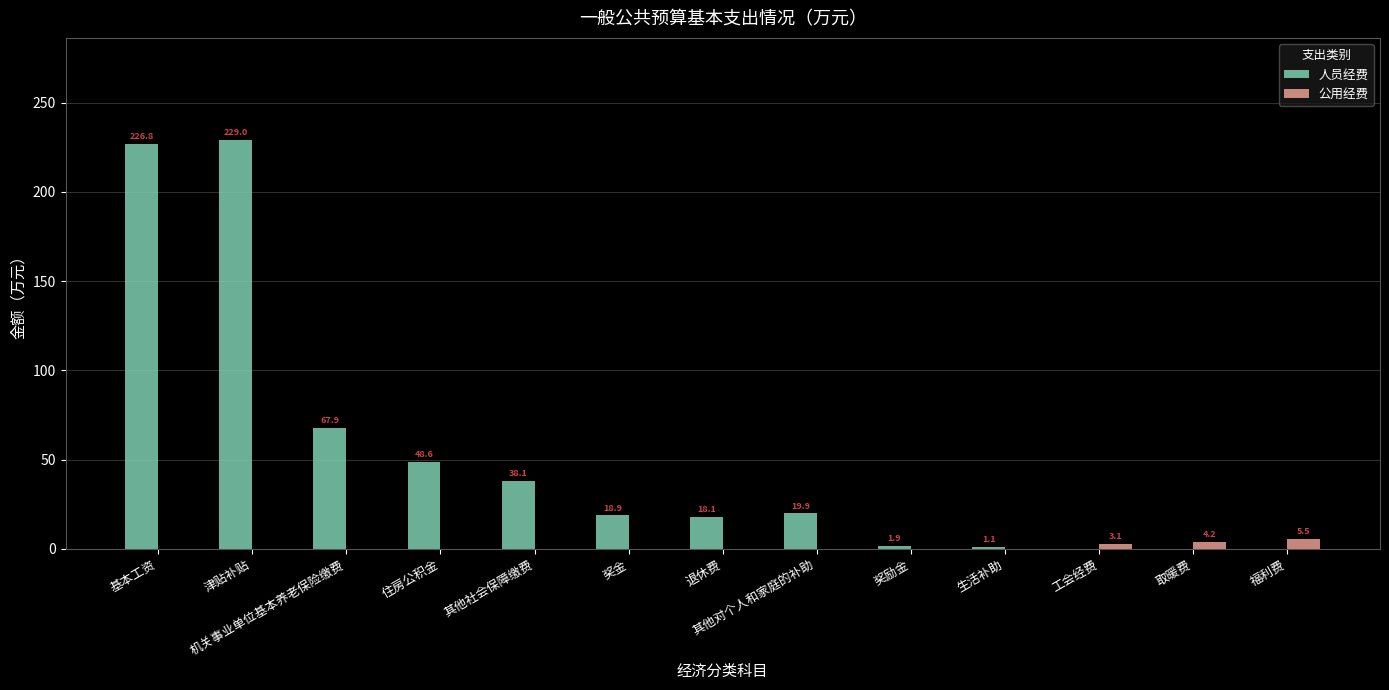

The value of 公用经费 at 奖金 is 0.0. True or false?

True